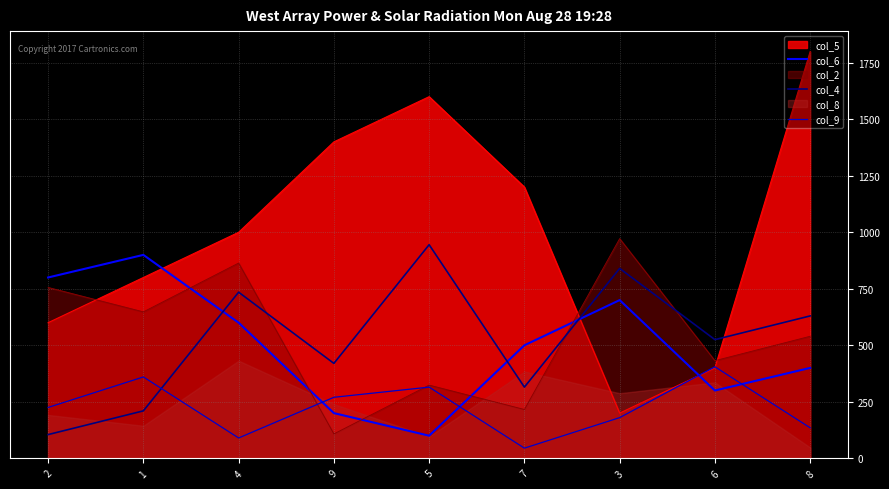

Is it true that col_6 equals 420.4 at 6?

False